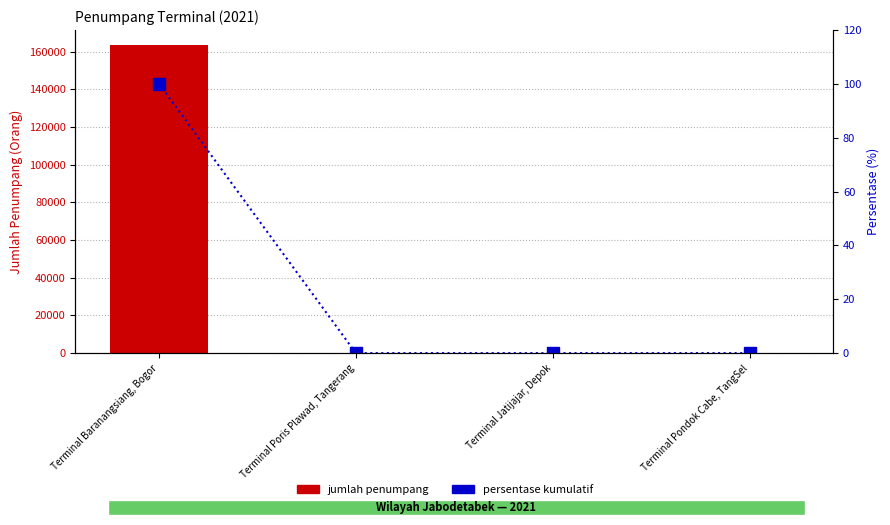

Which label corresponds to the smallest value in the chart?

Terminal Poris Plawad, Tangerang